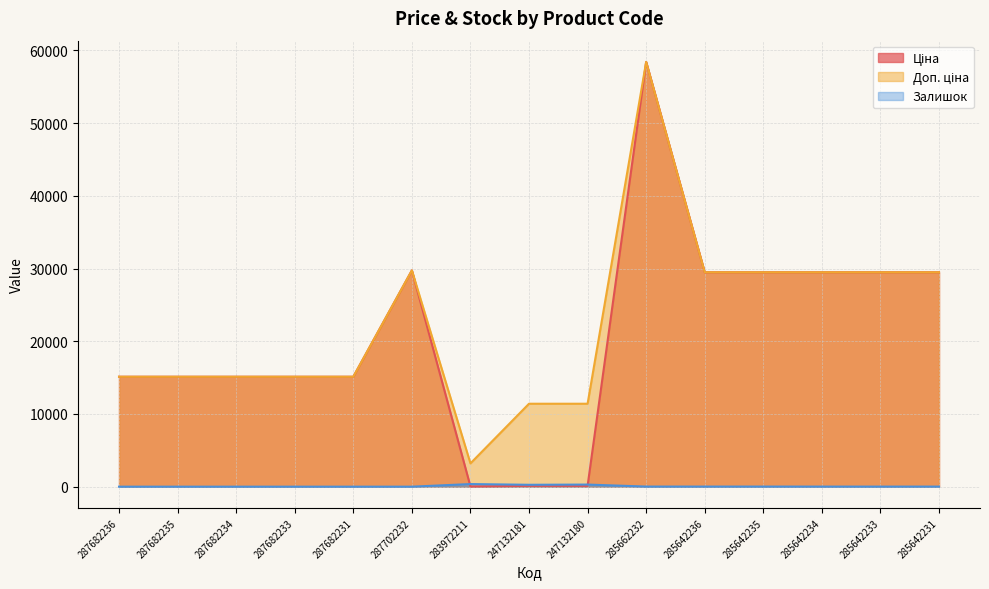

What is the spread (max minus min) of values at 287682236?

15120.0